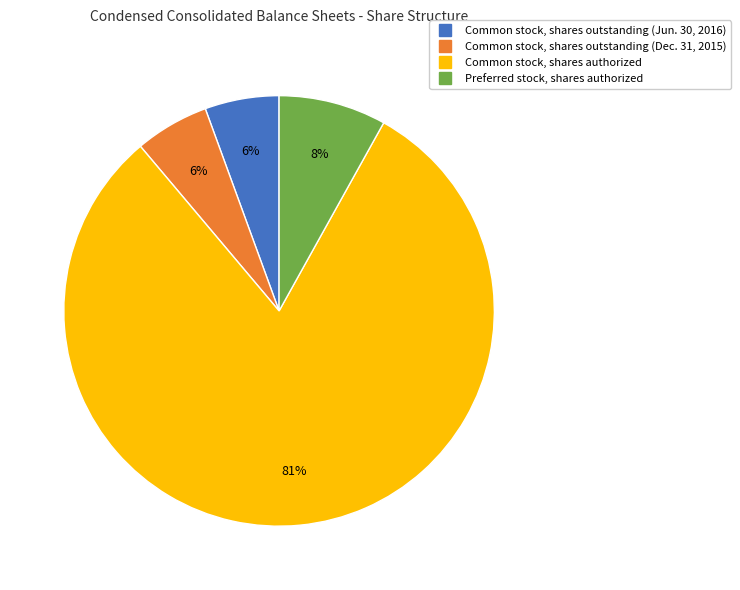

What is the ratio of the value at Common stock, shares outstanding (Jun. 30, 2016) to the value at Common stock, shares authorized?

0.1